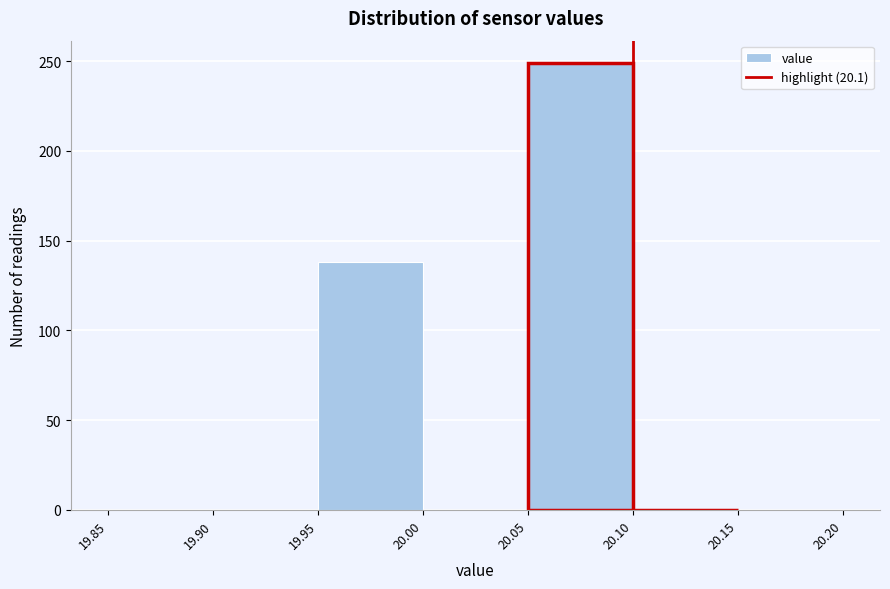

Over which range of the x-axis is the bar tallest?

20.05 to 20.10